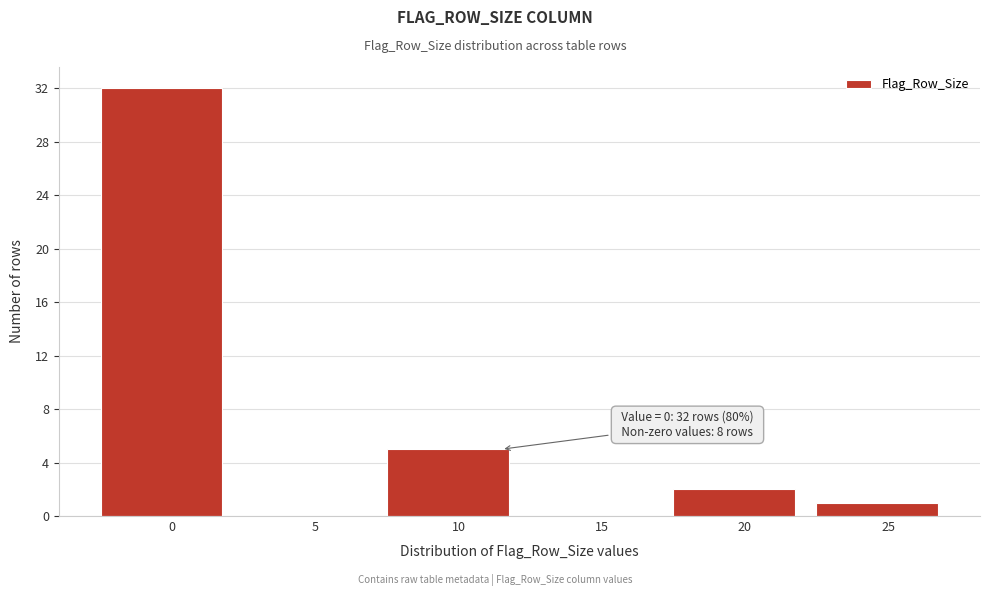

Reading left to right, transcribe all the data shown in this chart.

0=32	5=0	10=5	15=0	20=2	25=1